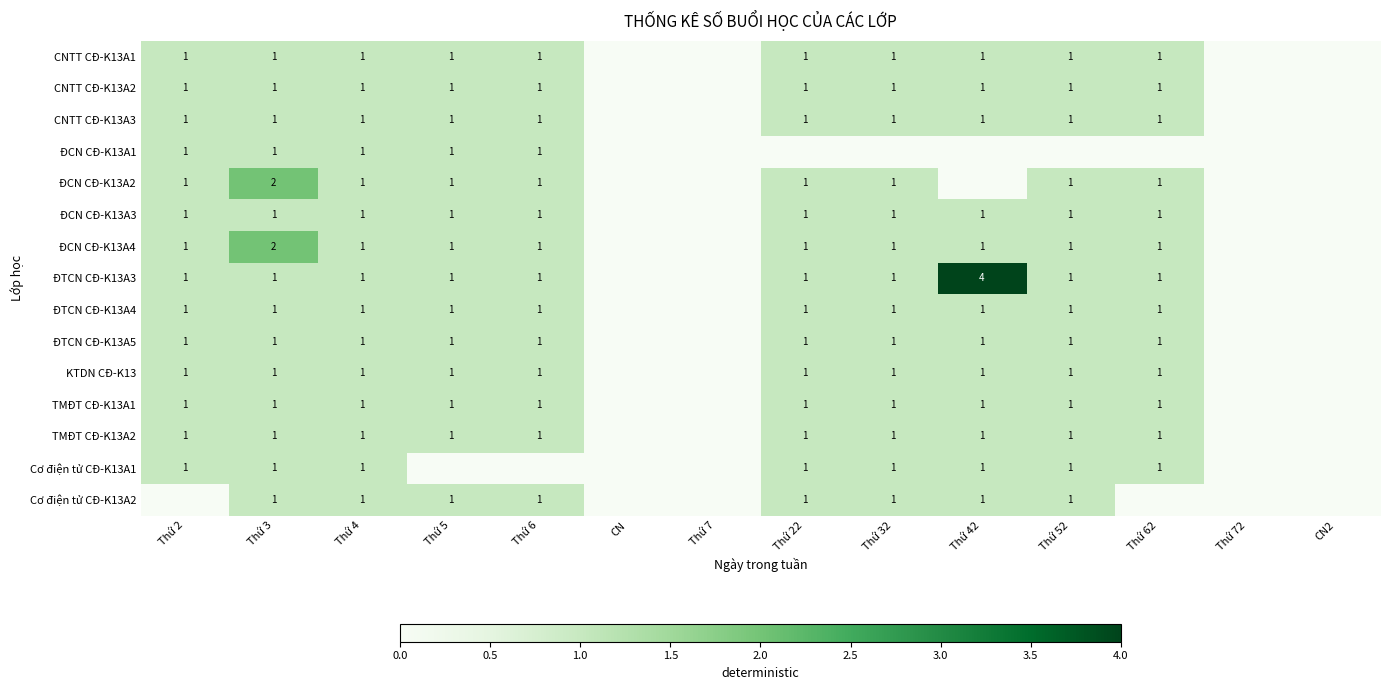

How many series are shown in this chart?

15